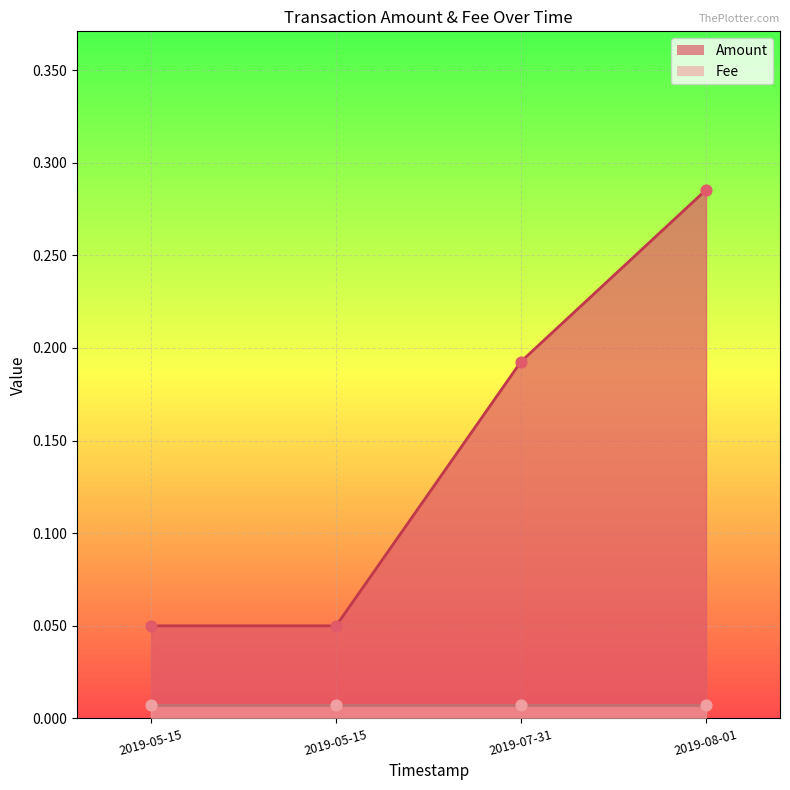

Which series contains the lowest Y value?

Fee